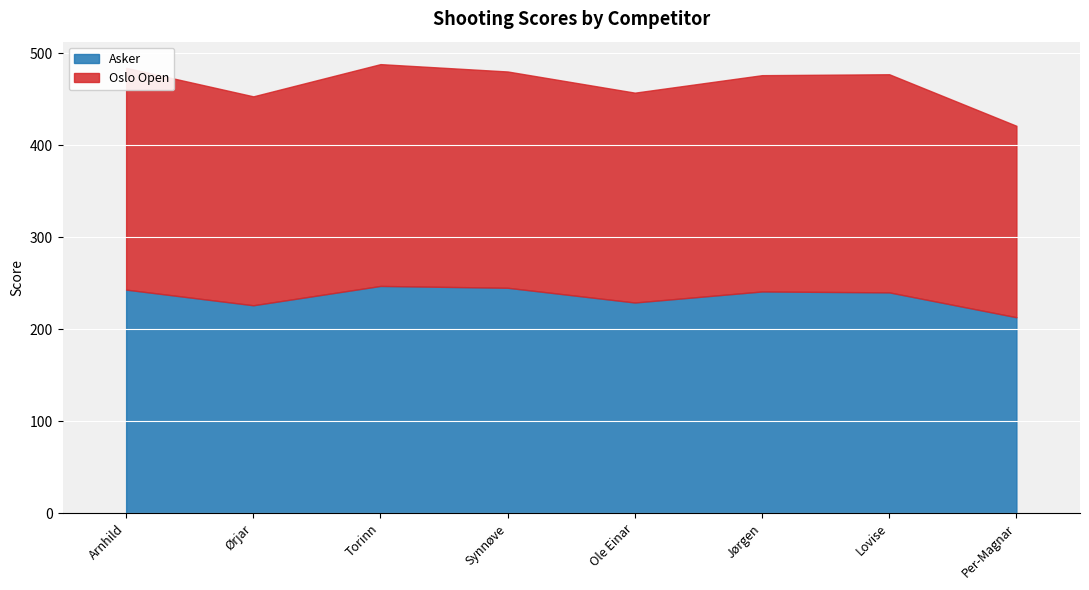

At which category does the chart reach its minimum across all series?

Per-Magnar